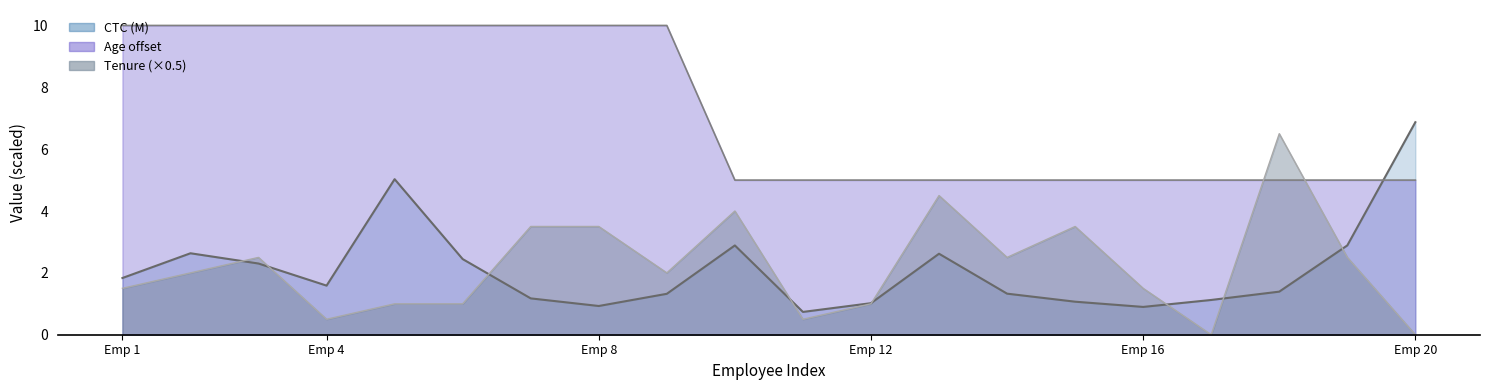

At which category is the sum across all series the highest?

4